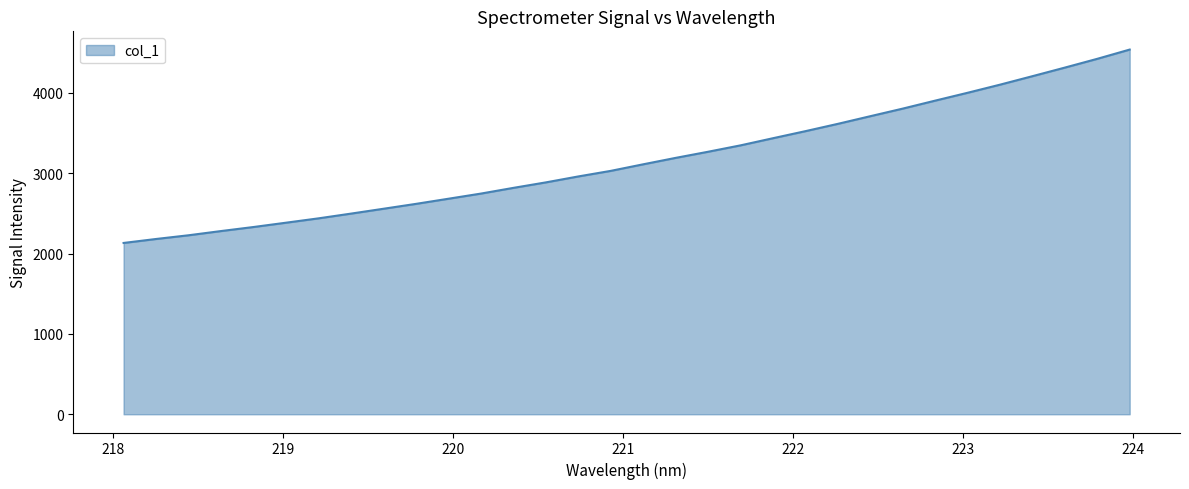

What is the difference between the maximum and minimum values?

2405.9